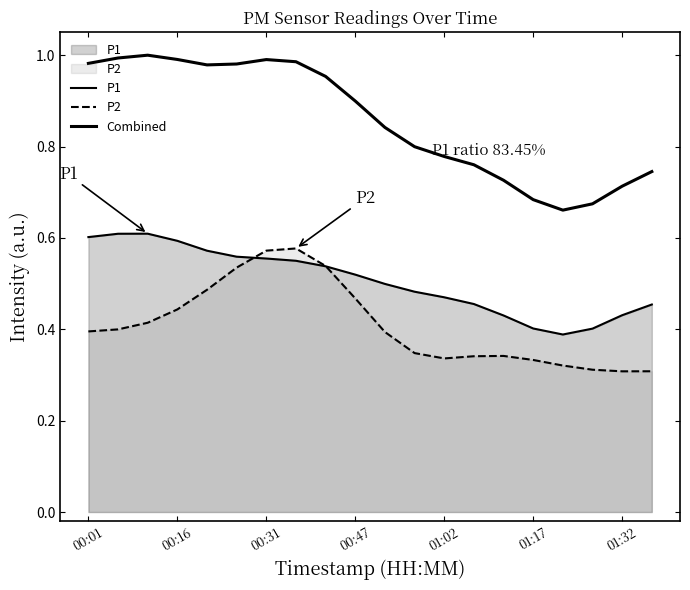

How many interior local peaks does the Combined series have?

2